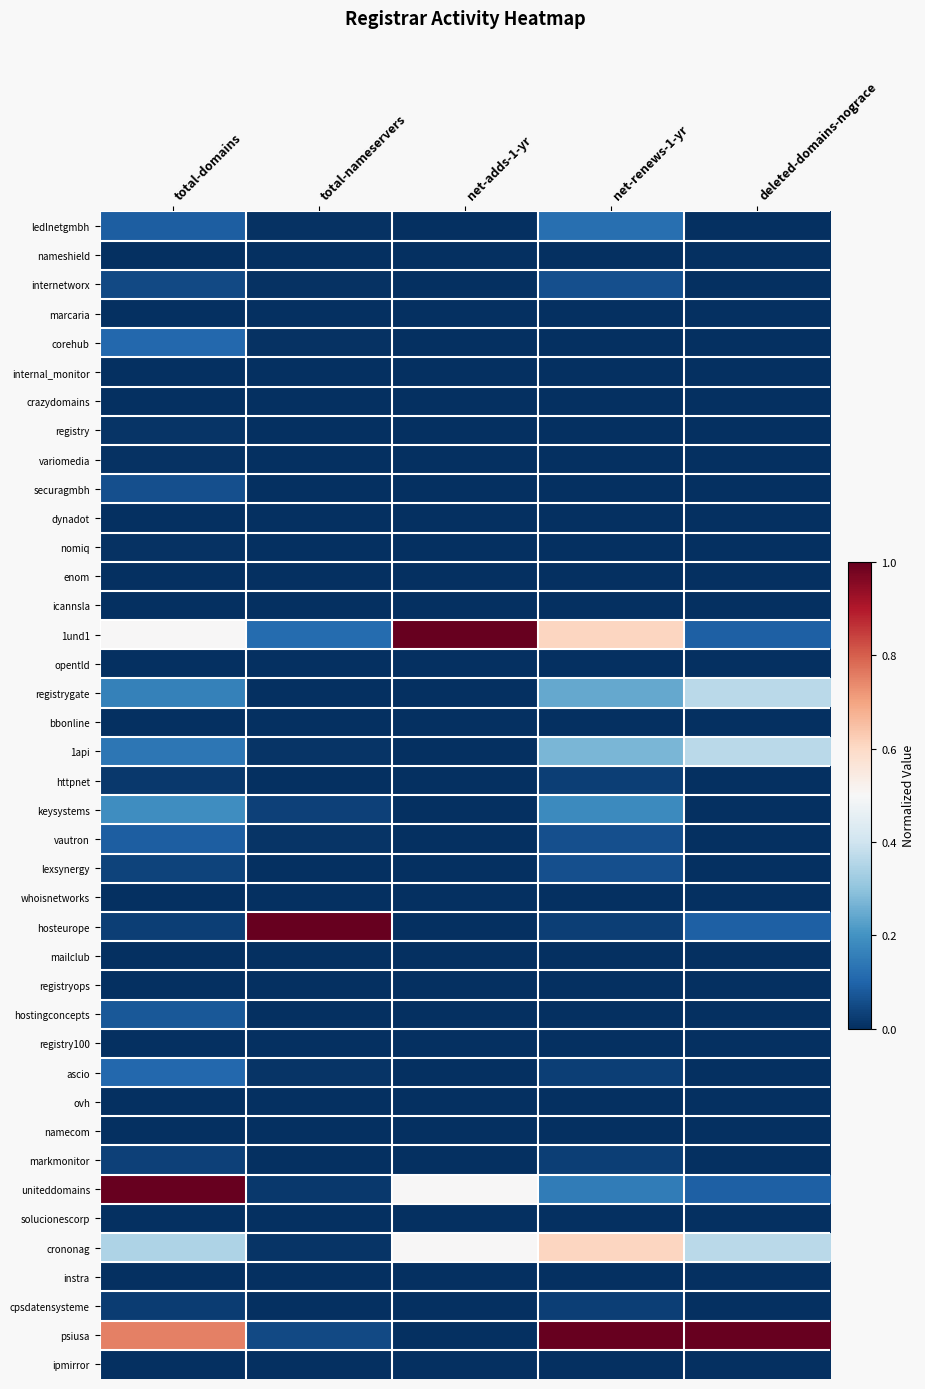

Reading left to right, transcribe all the data shown in this chart.

ledlnetgmbh: total-domains=0.1	total-nameservers=0.0	net-adds-1-yr=0.0	net-renews-1-yr=0.1	deleted-domains-nograce=0.0
nameshield: total-domains=0.0	total-nameservers=0.0	net-adds-1-yr=0.0	net-renews-1-yr=0.0	deleted-domains-nograce=0.0
internetworx: total-domains=0.0	total-nameservers=0.0	net-adds-1-yr=0.0	net-renews-1-yr=0.1	deleted-domains-nograce=0.0
marcaria: total-domains=0.0	total-nameservers=0.0	net-adds-1-yr=0.0	net-renews-1-yr=0.0	deleted-domains-nograce=0.0
corehub: total-domains=0.1	total-nameservers=0.0	net-adds-1-yr=0.0	net-renews-1-yr=0.0	deleted-domains-nograce=0.0
internal_monitor: total-domains=0.0	total-nameservers=0.0	net-adds-1-yr=0.0	net-renews-1-yr=0.0	deleted-domains-nograce=0.0
crazydomains: total-domains=0.0	total-nameservers=0.0	net-adds-1-yr=0.0	net-renews-1-yr=0.0	deleted-domains-nograce=0.0
registry: total-domains=0.0	total-nameservers=0.0	net-adds-1-yr=0.0	net-renews-1-yr=0.0	deleted-domains-nograce=0.0
variomedia: total-domains=0.0	total-nameservers=0.0	net-adds-1-yr=0.0	net-renews-1-yr=0.0	deleted-domains-nograce=0.0
securagmbh: total-domains=0.1	total-nameservers=0.0	net-adds-1-yr=0.0	net-renews-1-yr=0.0	deleted-domains-nograce=0.0
dynadot: total-domains=0.0	total-nameservers=0.0	net-adds-1-yr=0.0	net-renews-1-yr=0.0	deleted-domains-nograce=0.0
nomiq: total-domains=0.0	total-nameservers=0.0	net-adds-1-yr=0.0	net-renews-1-yr=0.0	deleted-domains-nograce=0.0
enom: total-domains=0.0	total-nameservers=0.0	net-adds-1-yr=0.0	net-renews-1-yr=0.0	deleted-domains-nograce=0.0
icannsla: total-domains=0.0	total-nameservers=0.0	net-adds-1-yr=0.0	net-renews-1-yr=0.0	deleted-domains-nograce=0.0
1und1: total-domains=0.5	total-nameservers=0.1	net-adds-1-yr=1.0	net-renews-1-yr=0.6	deleted-domains-nograce=0.1
opentld: total-domains=0.0	total-nameservers=0.0	net-adds-1-yr=0.0	net-renews-1-yr=0.0	deleted-domains-nograce=0.0
registrygate: total-domains=0.2	total-nameservers=0.0	net-adds-1-yr=0.0	net-renews-1-yr=0.2	deleted-domains-nograce=0.4
bbonline: total-domains=0.0	total-nameservers=0.0	net-adds-1-yr=0.0	net-renews-1-yr=0.0	deleted-domains-nograce=0.0
1api: total-domains=0.1	total-nameservers=0.0	net-adds-1-yr=0.0	net-renews-1-yr=0.3	deleted-domains-nograce=0.4
httpnet: total-domains=0.0	total-nameservers=0.0	net-adds-1-yr=0.0	net-renews-1-yr=0.0	deleted-domains-nograce=0.0
keysystems: total-domains=0.2	total-nameservers=0.0	net-adds-1-yr=0.0	net-renews-1-yr=0.2	deleted-domains-nograce=0.0
vautron: total-domains=0.1	total-nameservers=0.0	net-adds-1-yr=0.0	net-renews-1-yr=0.1	deleted-domains-nograce=0.0
lexsynergy: total-domains=0.0	total-nameservers=0.0	net-adds-1-yr=0.0	net-renews-1-yr=0.1	deleted-domains-nograce=0.0
whoisnetworks: total-domains=0.0	total-nameservers=0.0	net-adds-1-yr=0.0	net-renews-1-yr=0.0	deleted-domains-nograce=0.0
hosteurope: total-domains=0.0	total-nameservers=1.0	net-adds-1-yr=0.0	net-renews-1-yr=0.0	deleted-domains-nograce=0.1
mailclub: total-domains=0.0	total-nameservers=0.0	net-adds-1-yr=0.0	net-renews-1-yr=0.0	deleted-domains-nograce=0.0
registryops: total-domains=0.0	total-nameservers=0.0	net-adds-1-yr=0.0	net-renews-1-yr=0.0	deleted-domains-nograce=0.0
hostingconcepts: total-domains=0.1	total-nameservers=0.0	net-adds-1-yr=0.0	net-renews-1-yr=0.0	deleted-domains-nograce=0.0
registry100: total-domains=0.0	total-nameservers=0.0	net-adds-1-yr=0.0	net-renews-1-yr=0.0	deleted-domains-nograce=0.0
ascio: total-domains=0.1	total-nameservers=0.0	net-adds-1-yr=0.0	net-renews-1-yr=0.0	deleted-domains-nograce=0.0
ovh: total-domains=0.0	total-nameservers=0.0	net-adds-1-yr=0.0	net-renews-1-yr=0.0	deleted-domains-nograce=0.0
namecom: total-domains=0.0	total-nameservers=0.0	net-adds-1-yr=0.0	net-renews-1-yr=0.0	deleted-domains-nograce=0.0
markmonitor: total-domains=0.0	total-nameservers=0.0	net-adds-1-yr=0.0	net-renews-1-yr=0.0	deleted-domains-nograce=0.0
uniteddomains: total-domains=1.0	total-nameservers=0.0	net-adds-1-yr=0.5	net-renews-1-yr=0.2	deleted-domains-nograce=0.1
solucionescorp: total-domains=0.0	total-nameservers=0.0	net-adds-1-yr=0.0	net-renews-1-yr=0.0	deleted-domains-nograce=0.0
crononag: total-domains=0.3	total-nameservers=0.0	net-adds-1-yr=0.5	net-renews-1-yr=0.6	deleted-domains-nograce=0.4
instra: total-domains=0.0	total-nameservers=0.0	net-adds-1-yr=0.0	net-renews-1-yr=0.0	deleted-domains-nograce=0.0
cpsdatensysteme: total-domains=0.0	total-nameservers=0.0	net-adds-1-yr=0.0	net-renews-1-yr=0.0	deleted-domains-nograce=0.0
psiusa: total-domains=0.8	total-nameservers=0.0	net-adds-1-yr=0.0	net-renews-1-yr=1.0	deleted-domains-nograce=1.0
ipmirror: total-domains=0.0	total-nameservers=0.0	net-adds-1-yr=0.0	net-renews-1-yr=0.0	deleted-domains-nograce=0.0